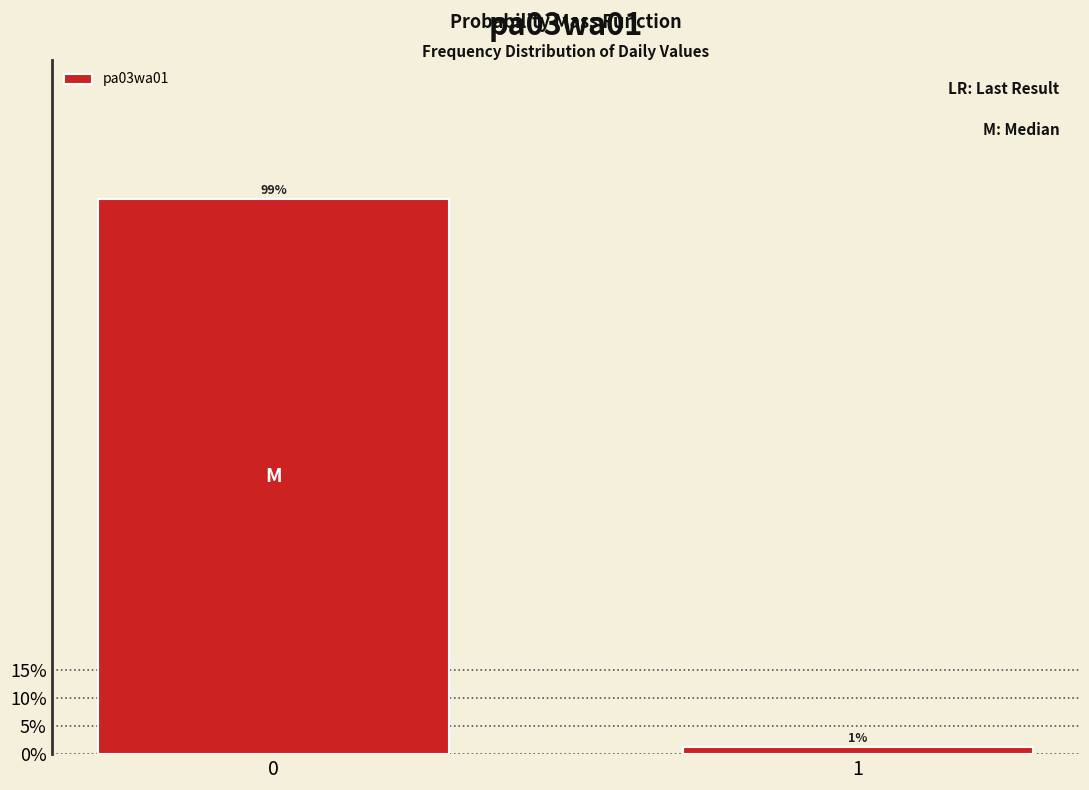

List the labels in order of value, largest first.

0, 1